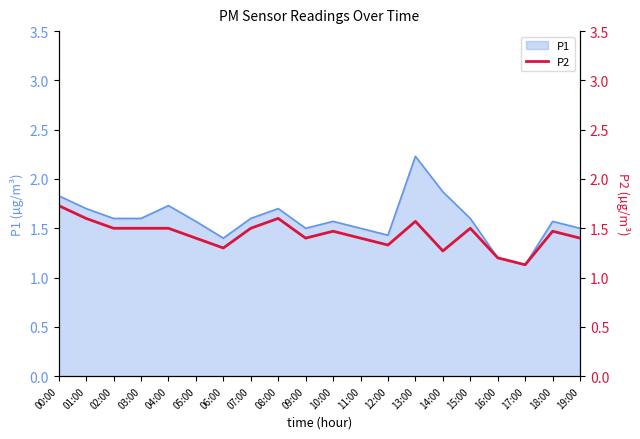

What is the difference between the second highest and minimum values?

0.5